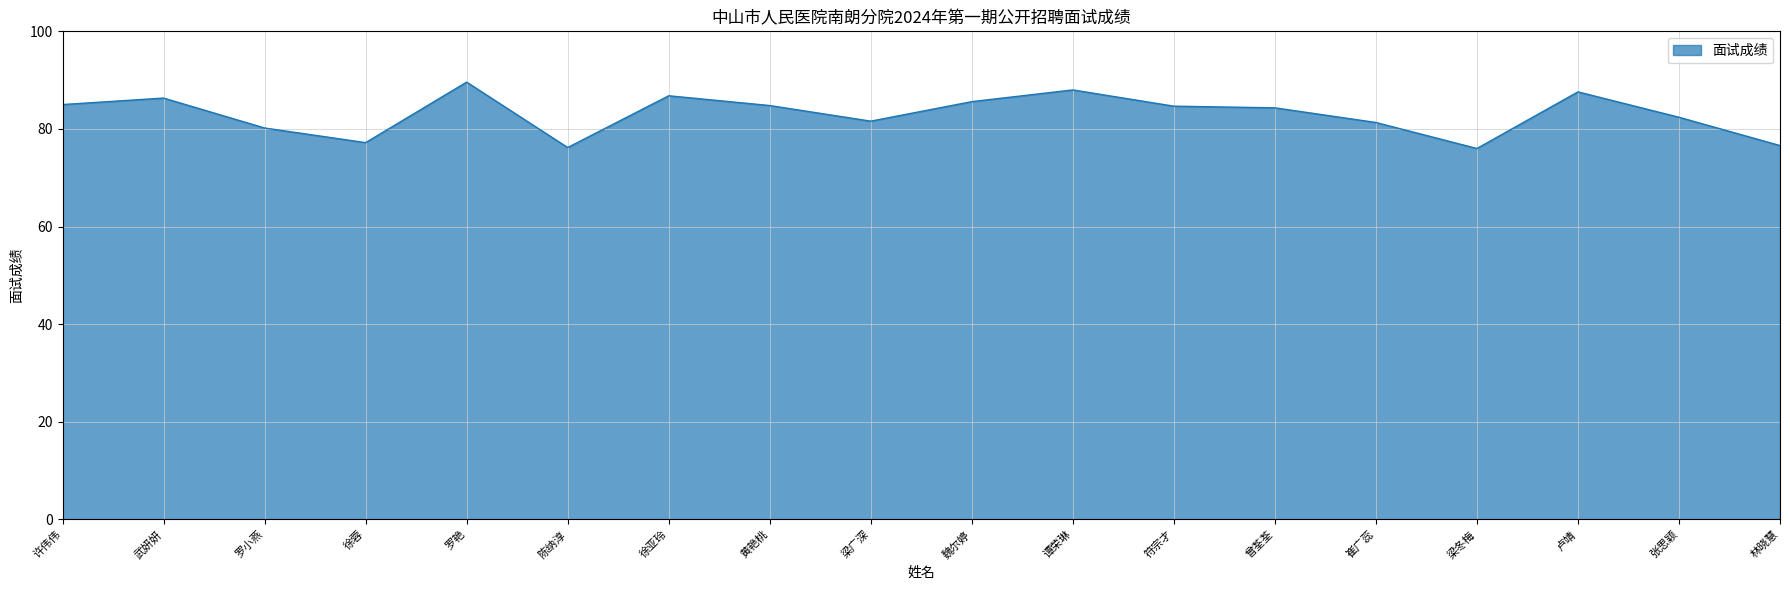

How many lines are shown in the chart?

1